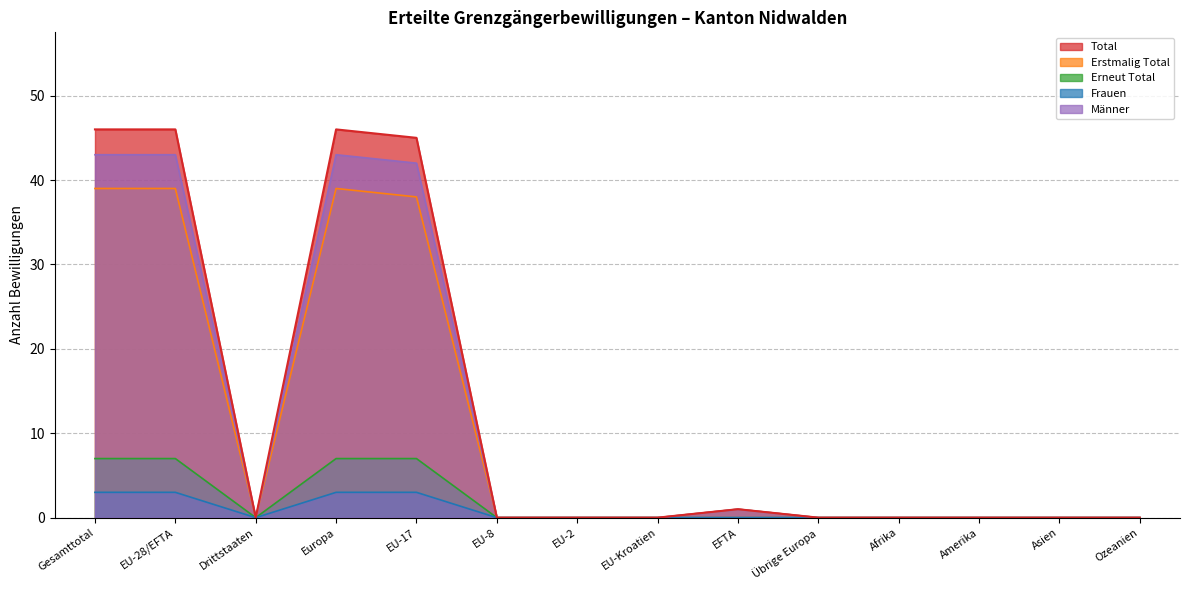

True or false: Total has a value of 45 at EU-17.

True